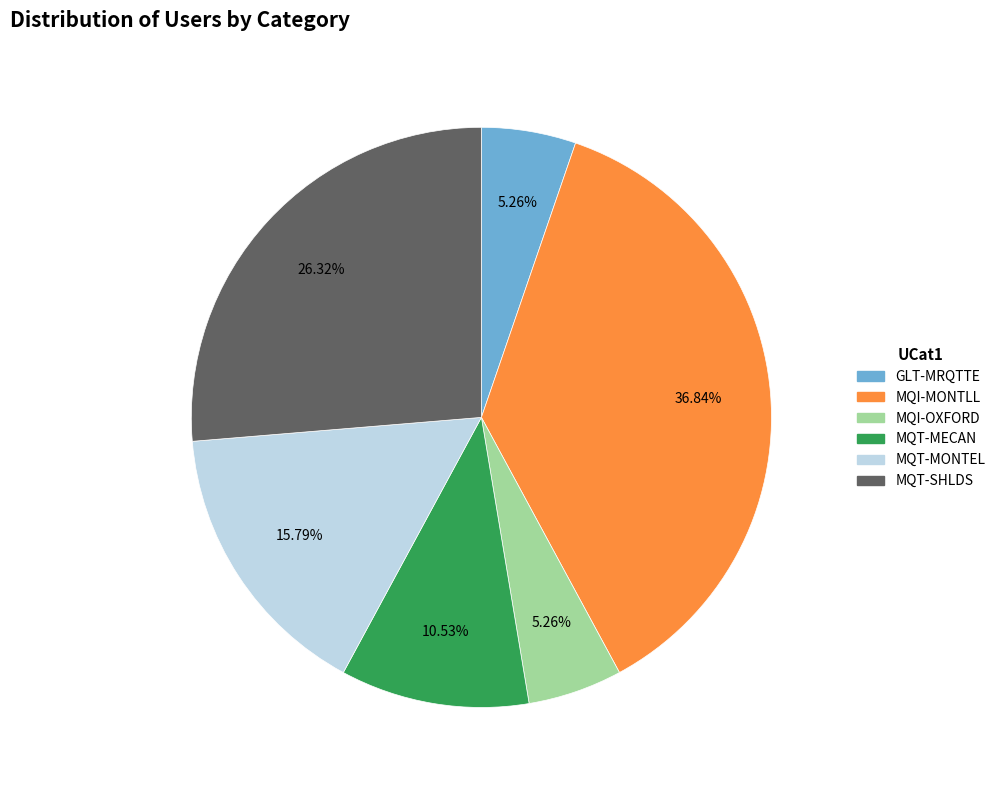

How many slices are in this pie chart?

6